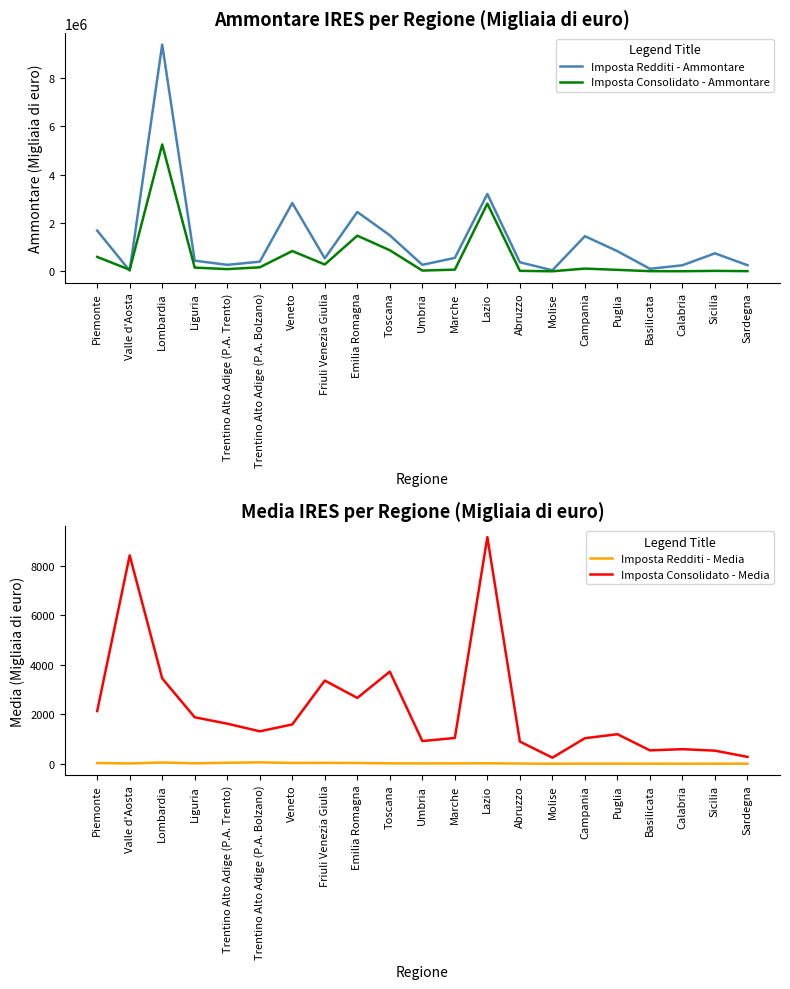

The Imposta Consolidato - Media series shows 1114.2 at Trentino Alto Adige (P.A. Trento). True or false?

False